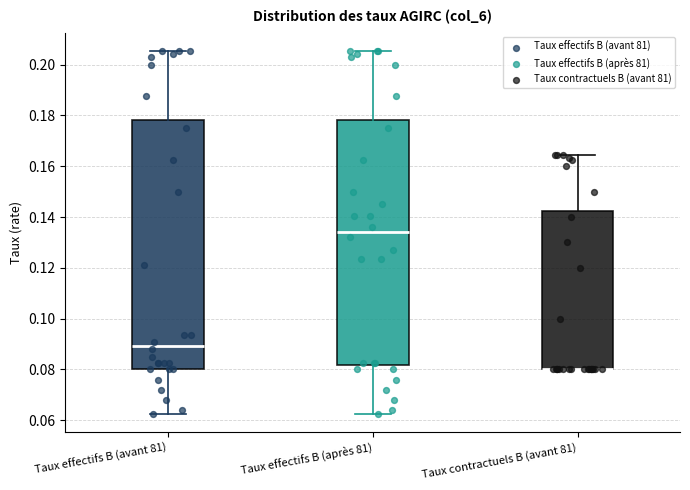

Reading left to right, read every box against the y-axis: the position of its median line, the range the box covers, and the ends of its whiskers. The values are not printed on the chart, so give them approximately, as read against the axis.

Taux effectifs B (avant 81): median 0.090, box 0.080 to 0.178, whiskers 0.062 to 0.206
Taux effectifs B (après 81): median 0.134, box 0.082 to 0.178, whiskers 0.062 to 0.206
Taux contractuels B (avant 81): median 0.080 (drawn on the box's lower edge), box 0.080 to 0.142, whiskers 0.080 to 0.164